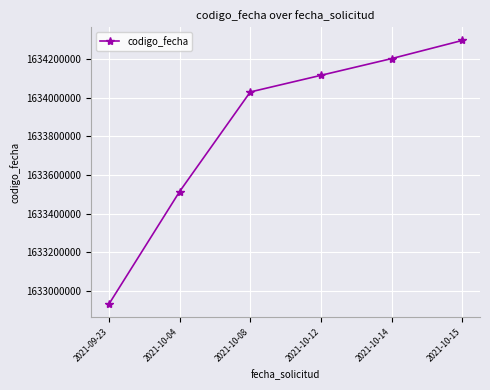

Reading left to right, extract all data points from this chart.

2021-09-23=1632932116	2021-10-04=1633514583	2021-10-08=1634030076	2021-10-12=1634116235	2021-10-14=1634202815	2021-10-15=1634296741